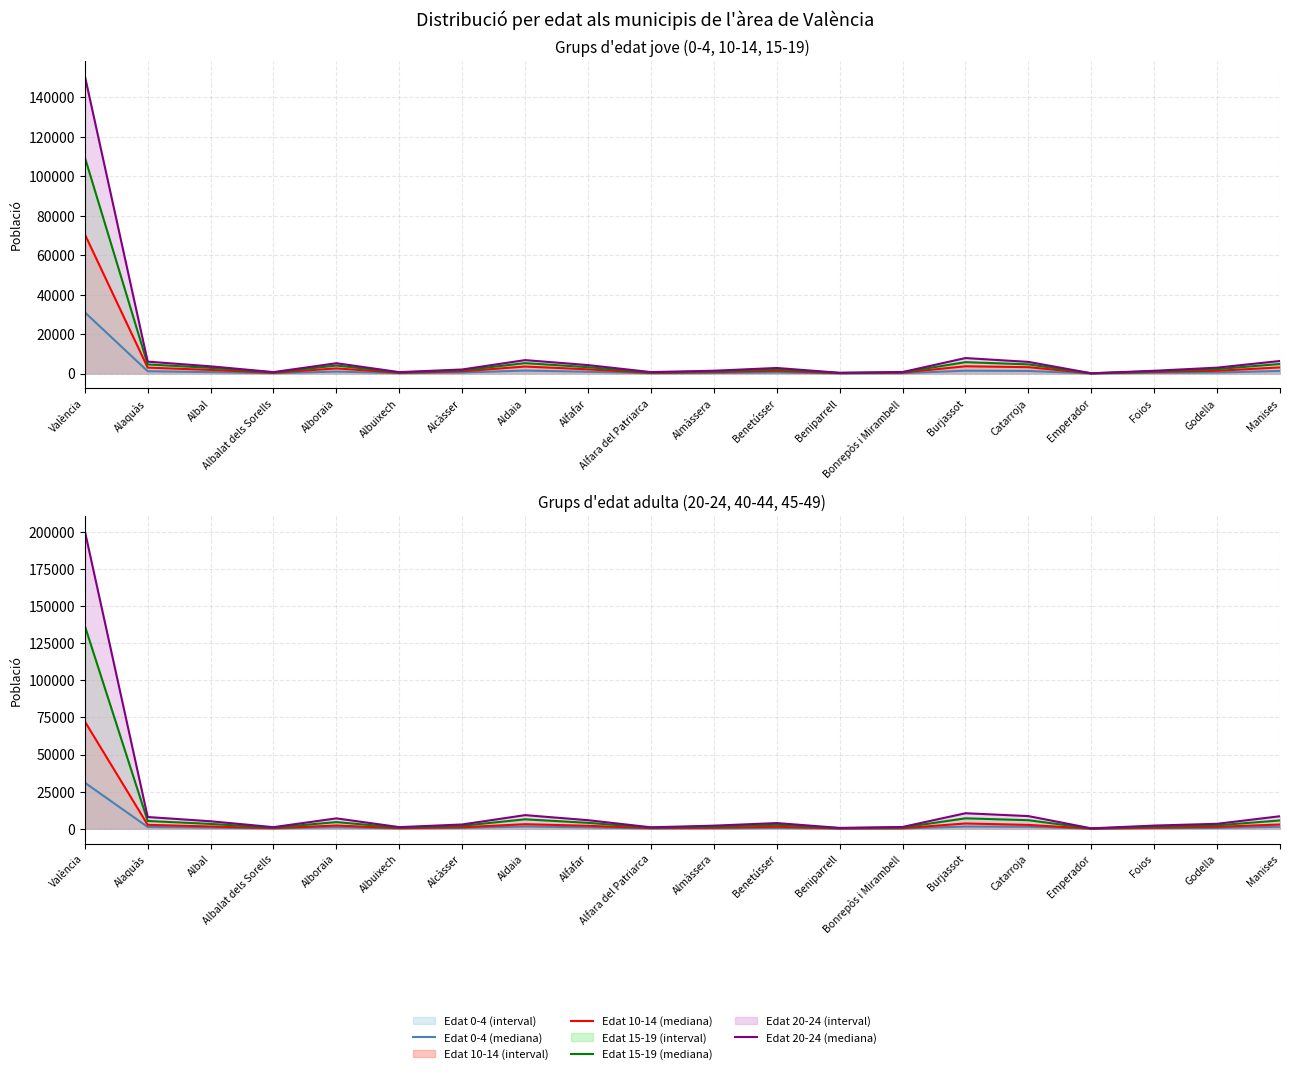

True or false: Edat 0-4 (mediana) and Edat 45-49 (mediana) cross at least once.

False